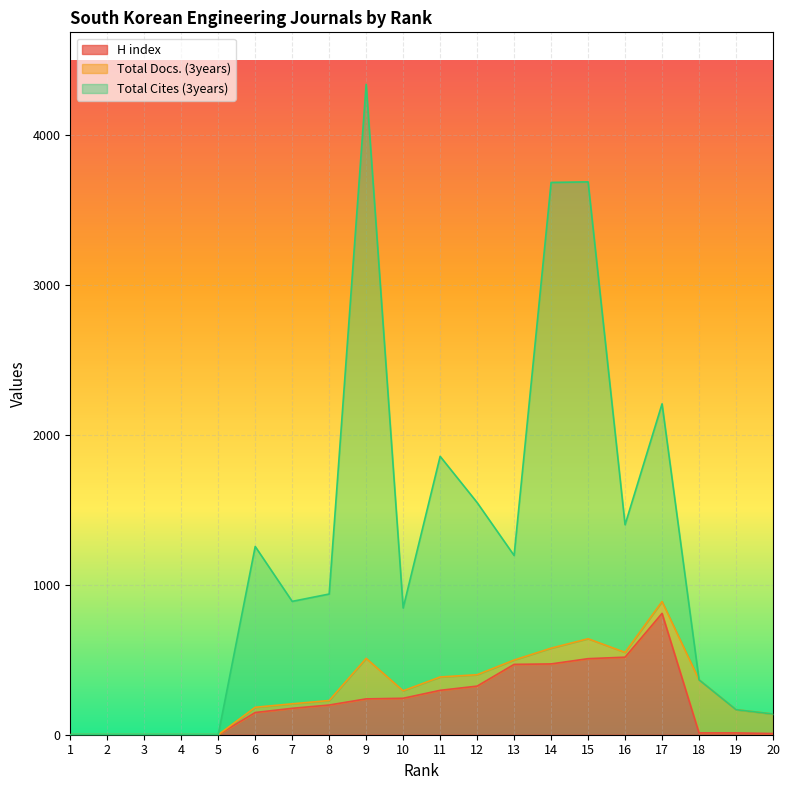

Is the value of Total Cites (3years) at 13 greater than the value of H index at 17?

Yes